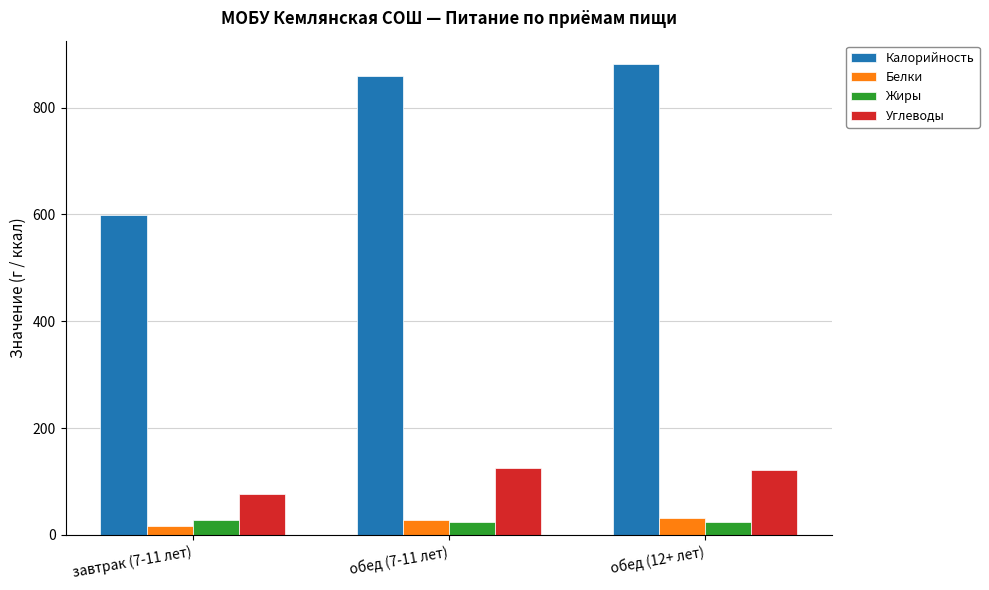

At which label is Белки closest to 24?

обед (7-11 лет)